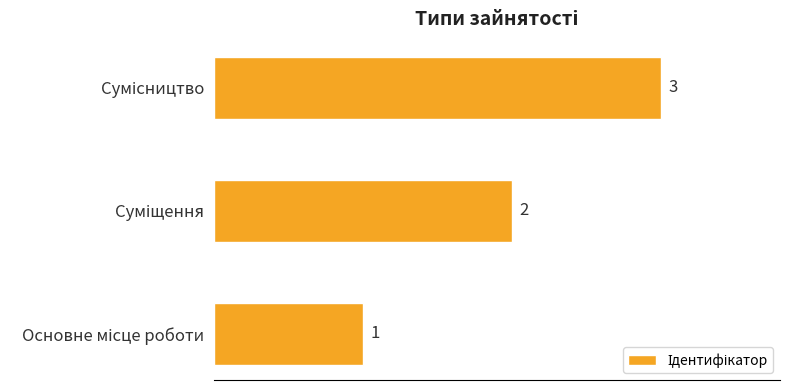

What is the greatest value displayed?

3